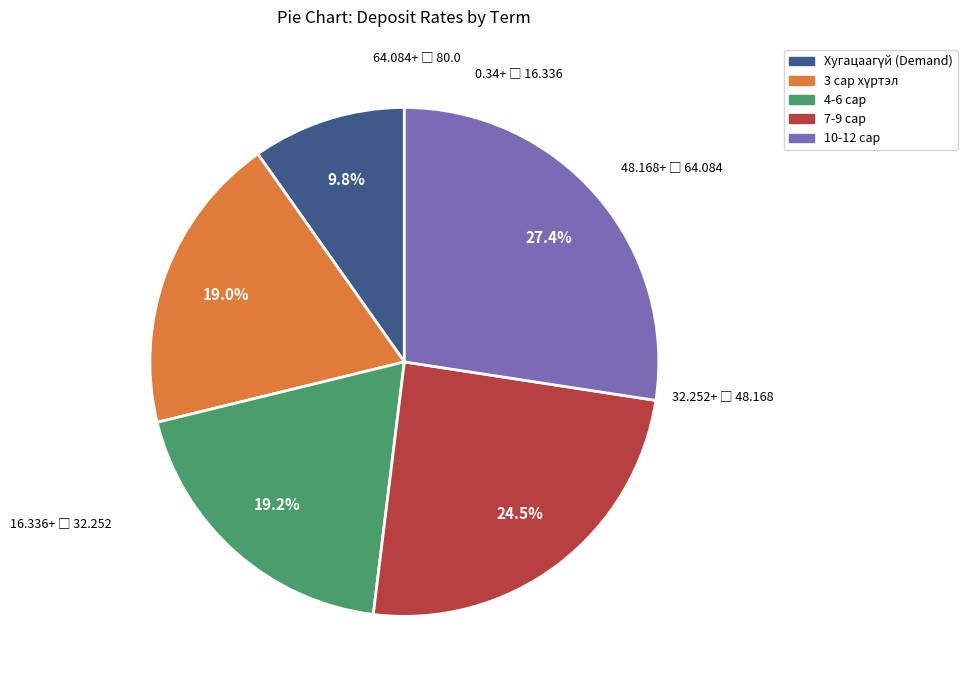

Does any single category account for the majority?

No